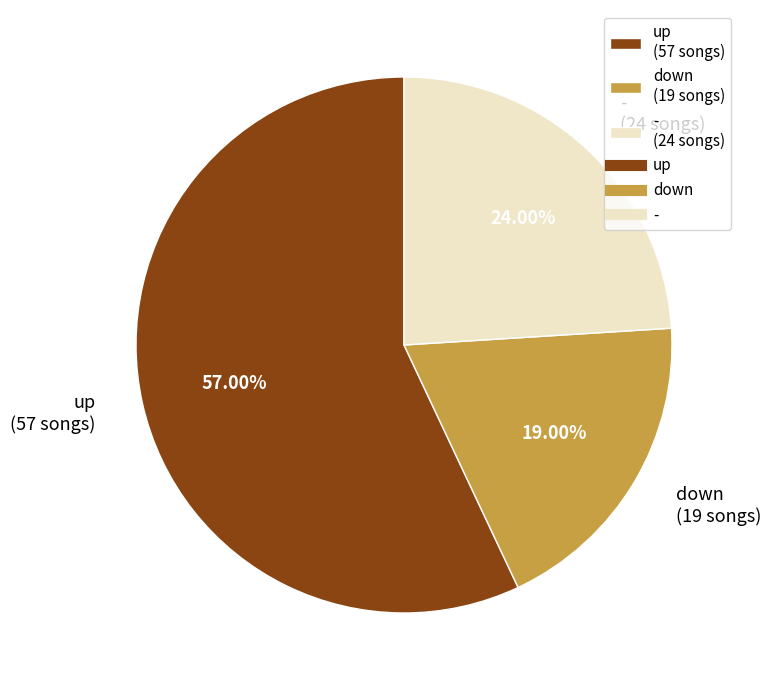

Rank the categories by value from highest to lowest.

up, -, down